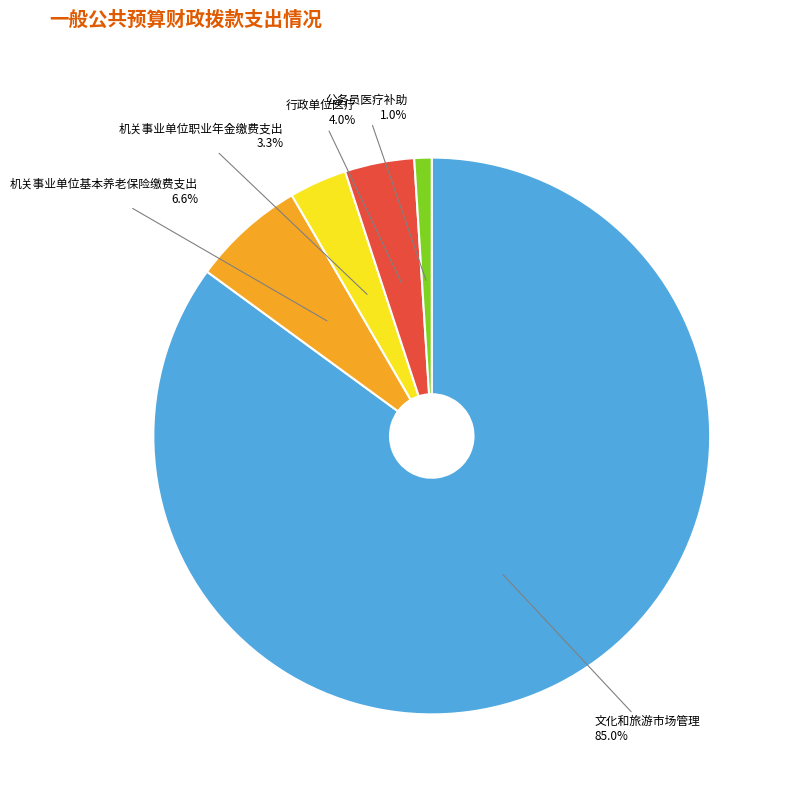

Is there a majority slice in this chart?

Yes